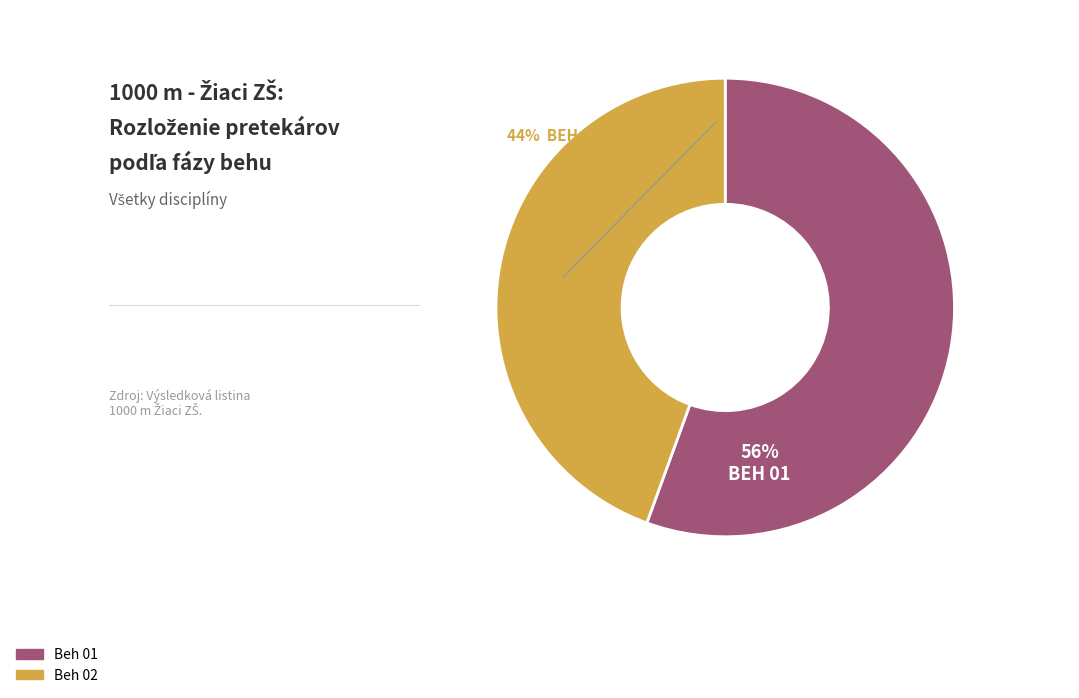

Between Beh 01 and Beh 02, which is larger?

Beh 01